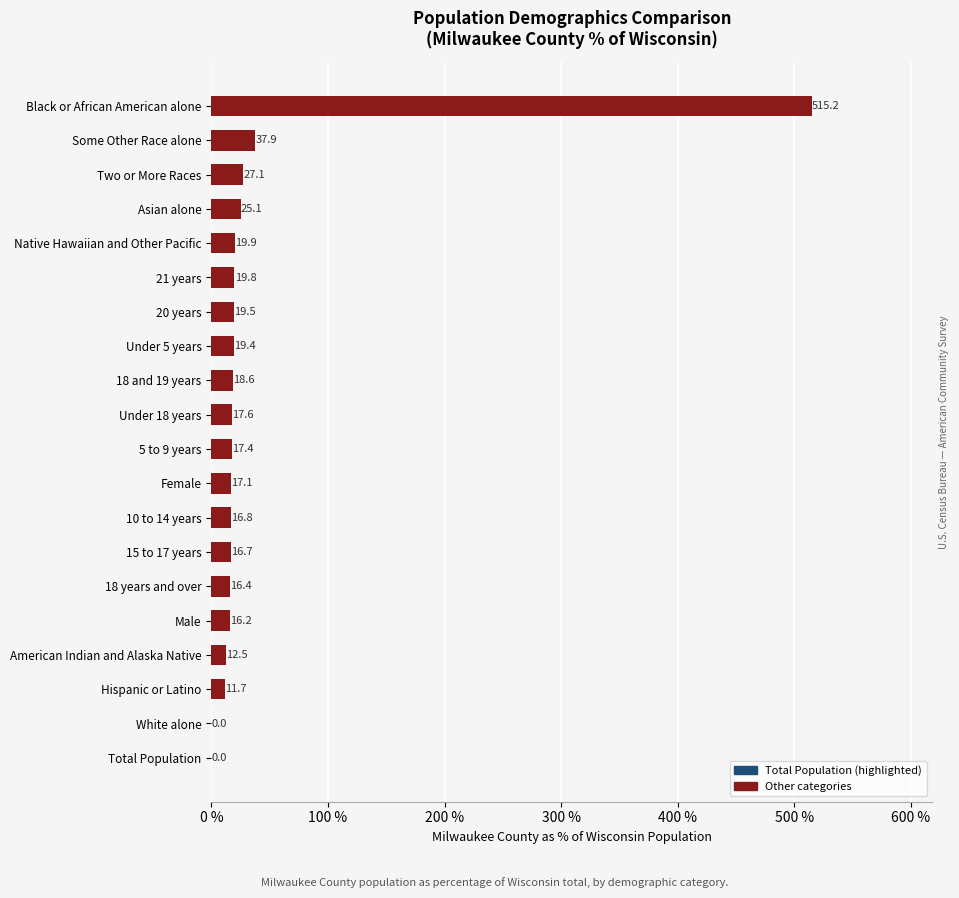

What is the change in value from 5 to 9 years to Female?

-0.3